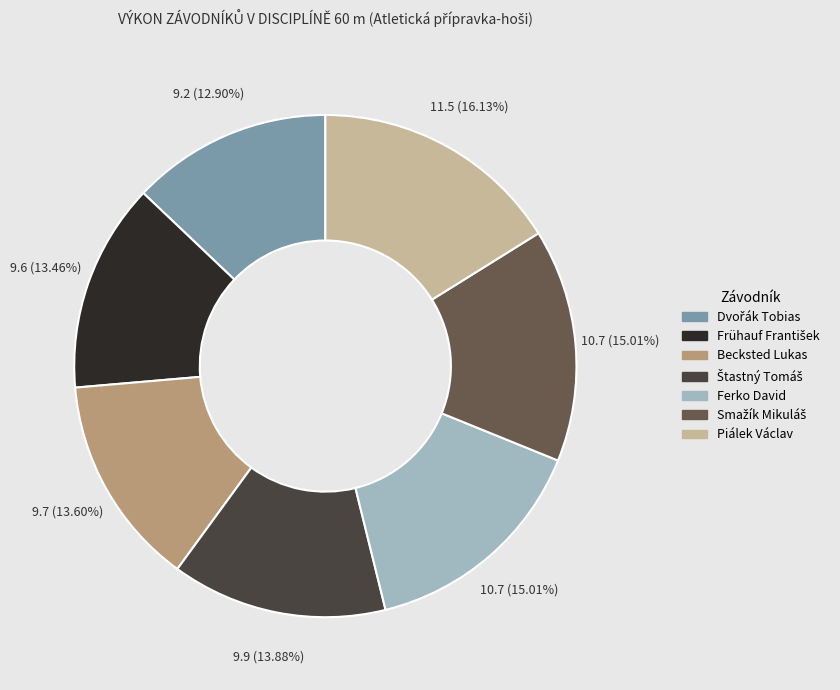

What is the ratio of the value at Ferko David to the value at Piálek Václav?

0.9